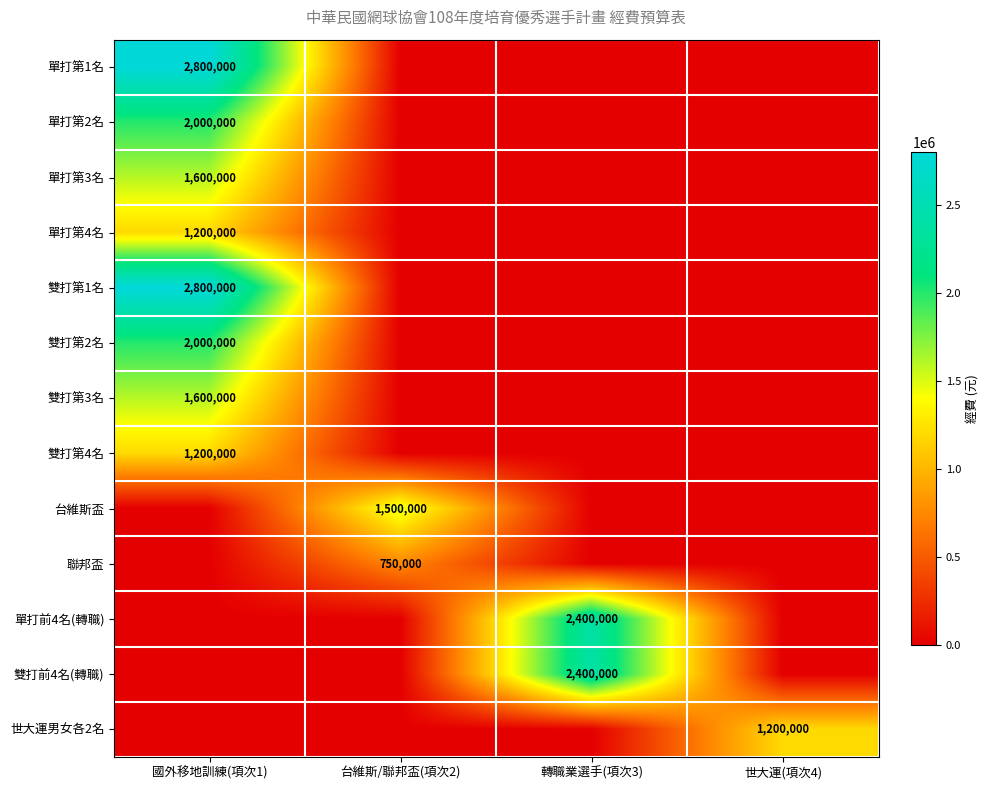

Is it true that 雙打前4名(轉職) equals 1380224 at 轉職業選手(項次3)?

False